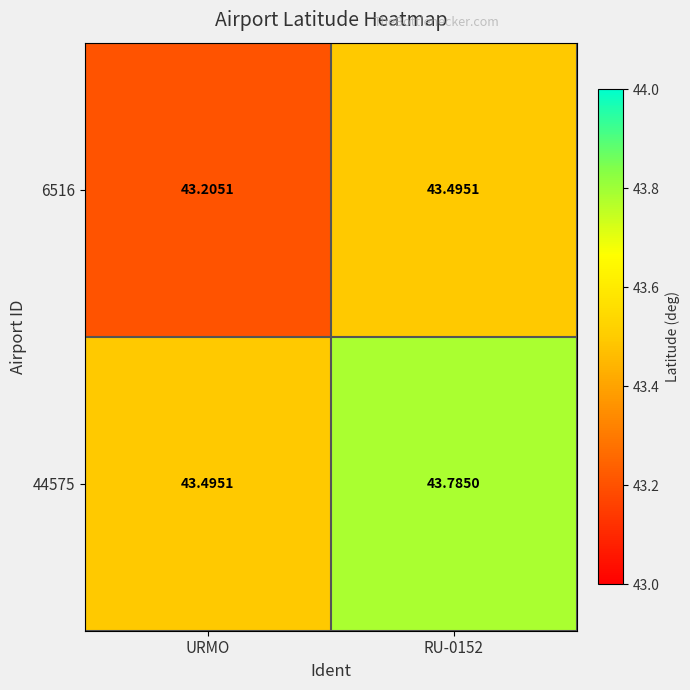

Which label corresponds to the largest value in the chart?

RU-0152